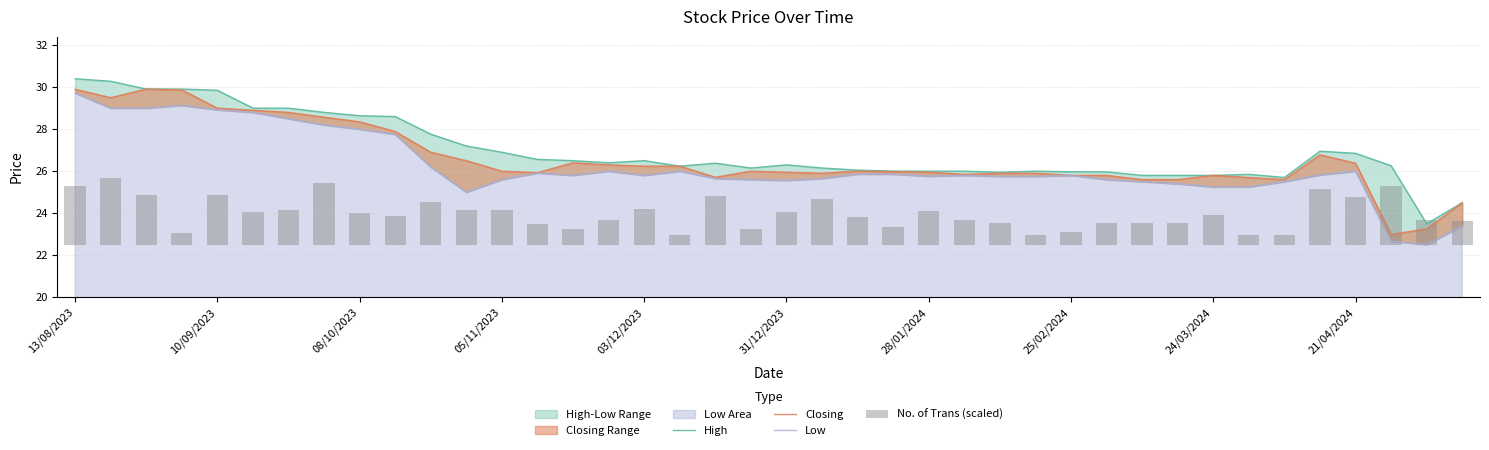

Is the value of Low at 24 greater than the value of No. of Trans (scaled) at 31/12/2023?

Yes